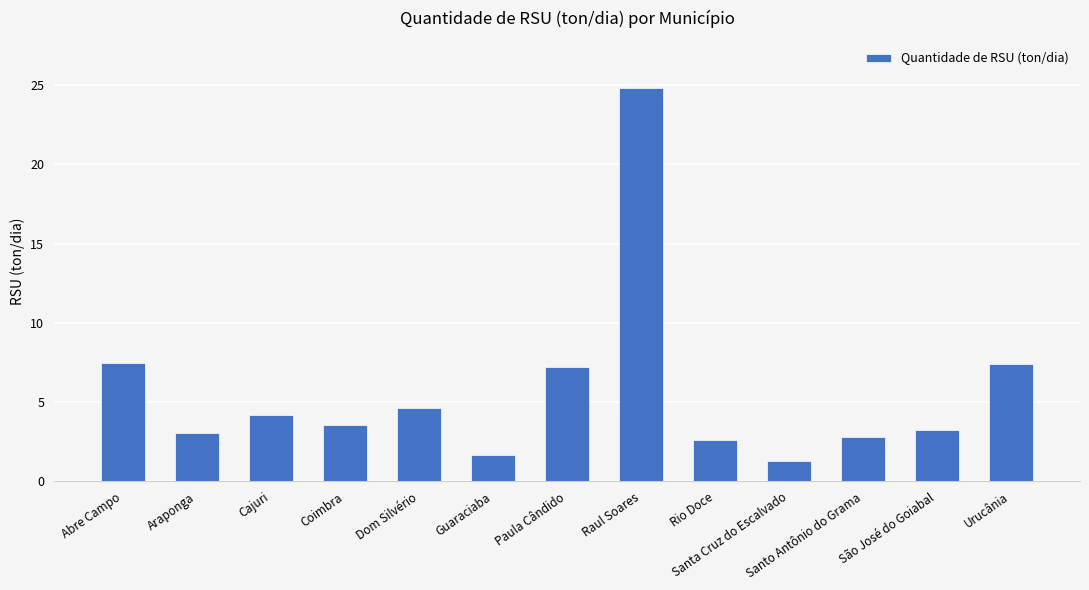

What is the minimum value shown in the chart?

1.3